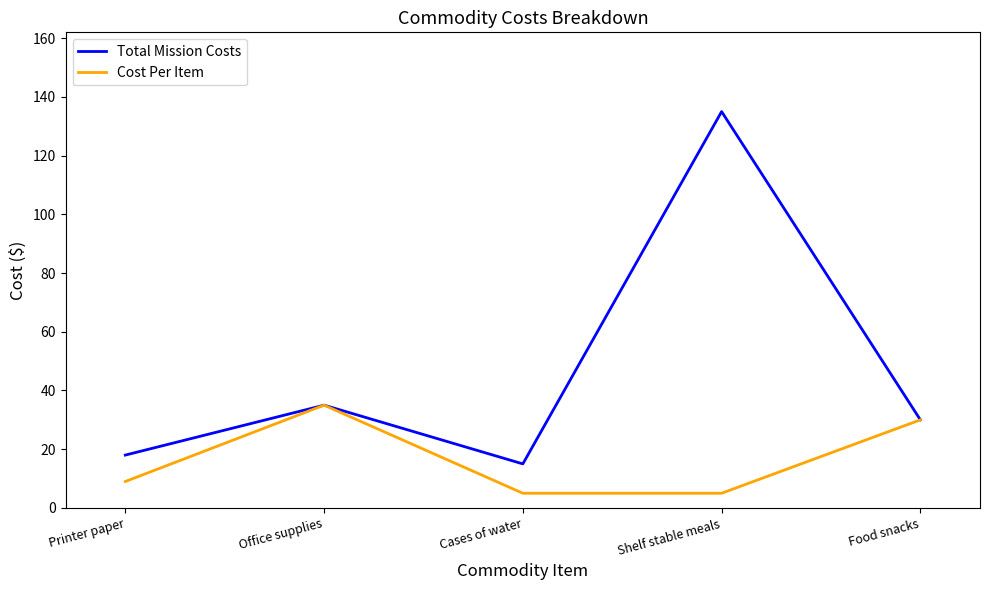

Count the number of categories in the chart.

5